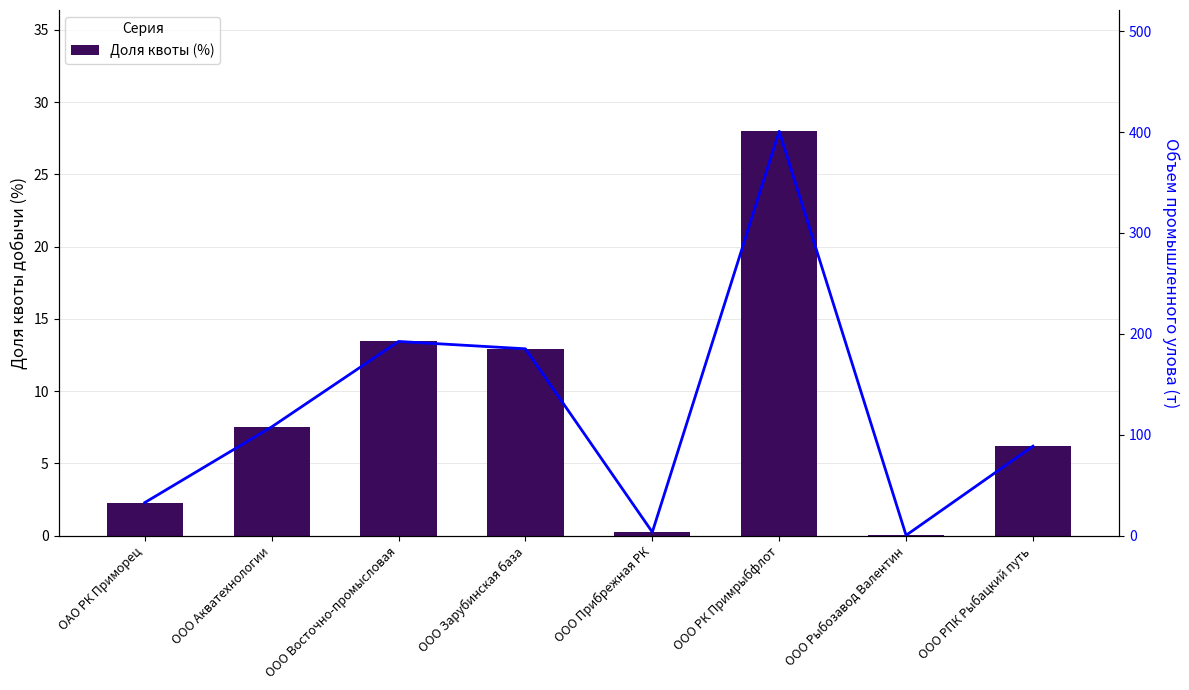

What is the spread (max minus min) of values at ООО РПК Рыбацкий путь?

82.5